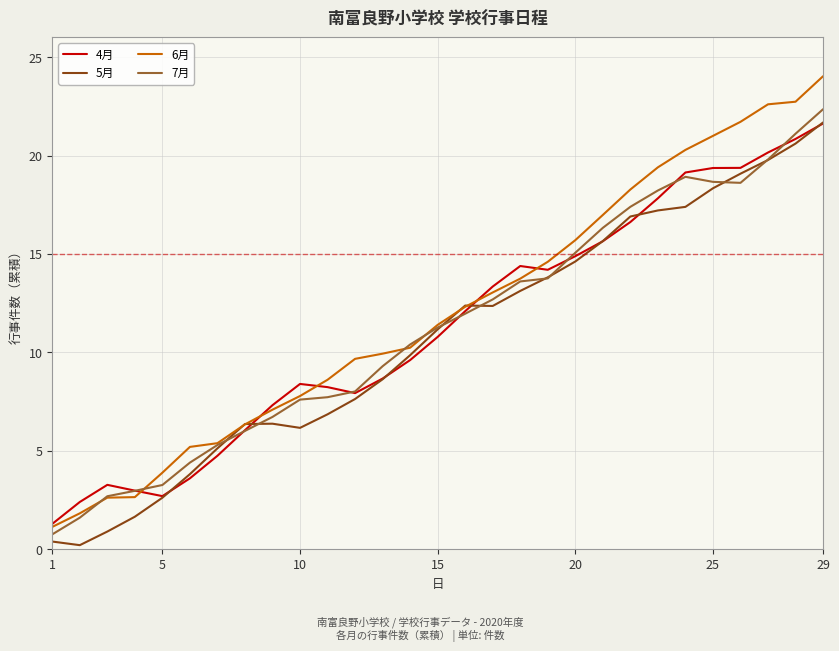

What is the highest value of the 6月 series?

24.0